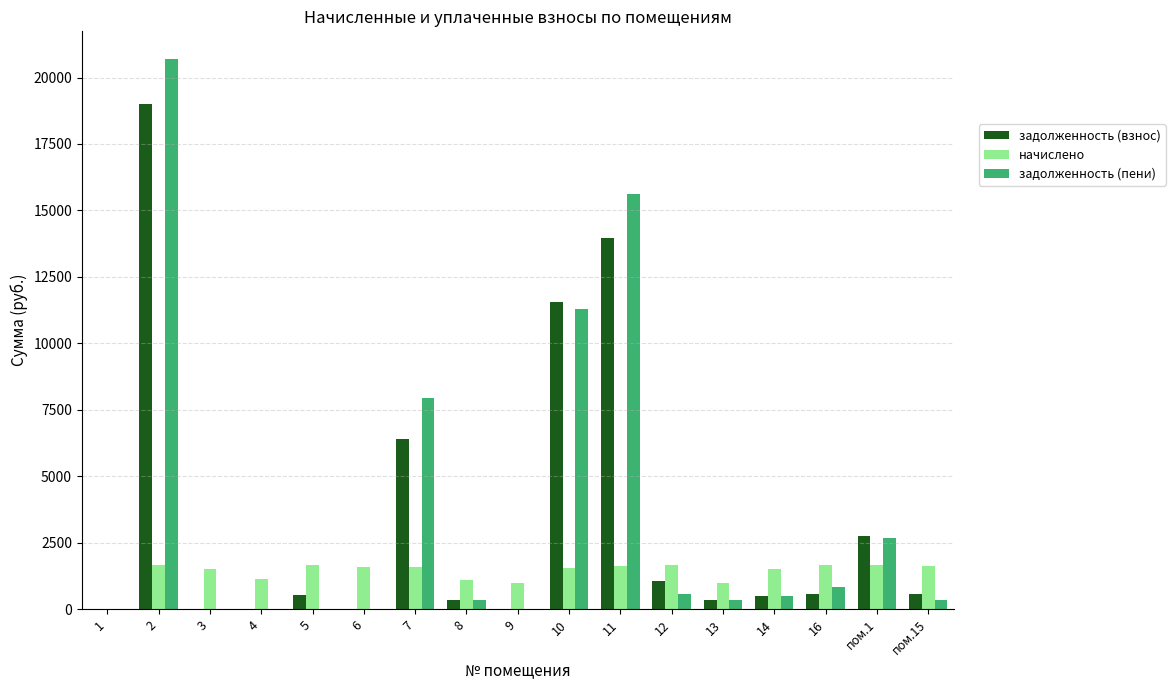

How many groups of bars are there?

17